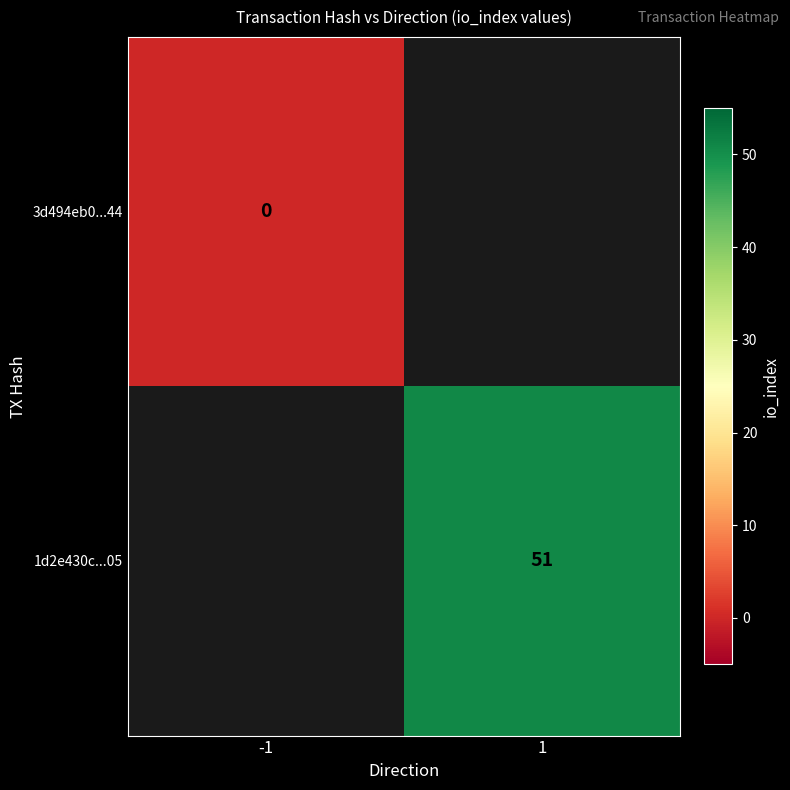

The value of 1d2e430c...05 at 1 is 73. True or false?

False